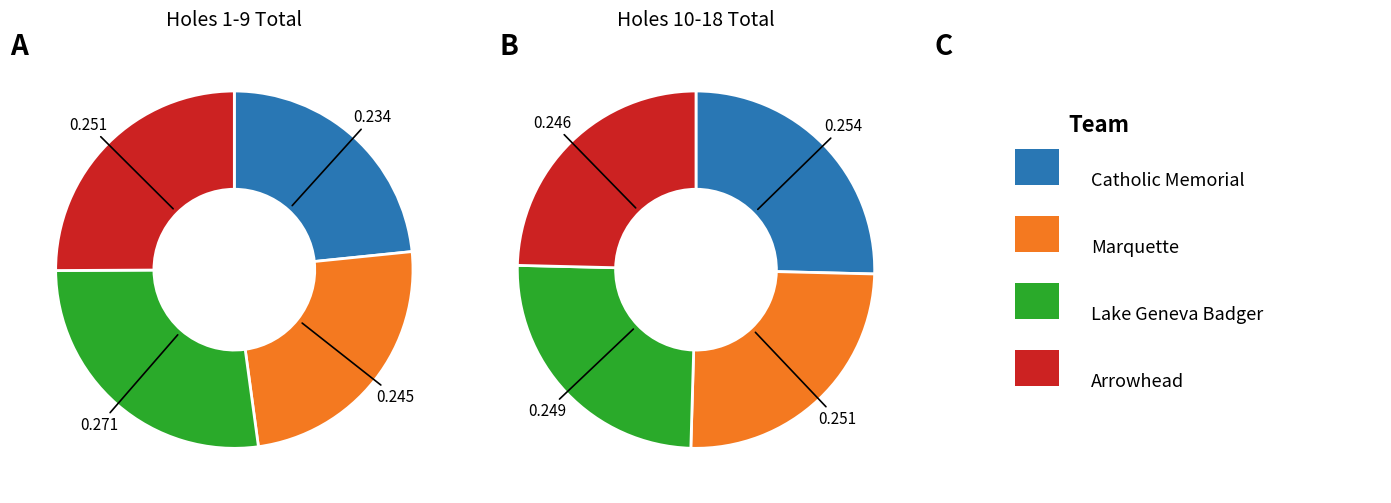

What is the largest slice in the pie chart?

Lake Geneva Badger